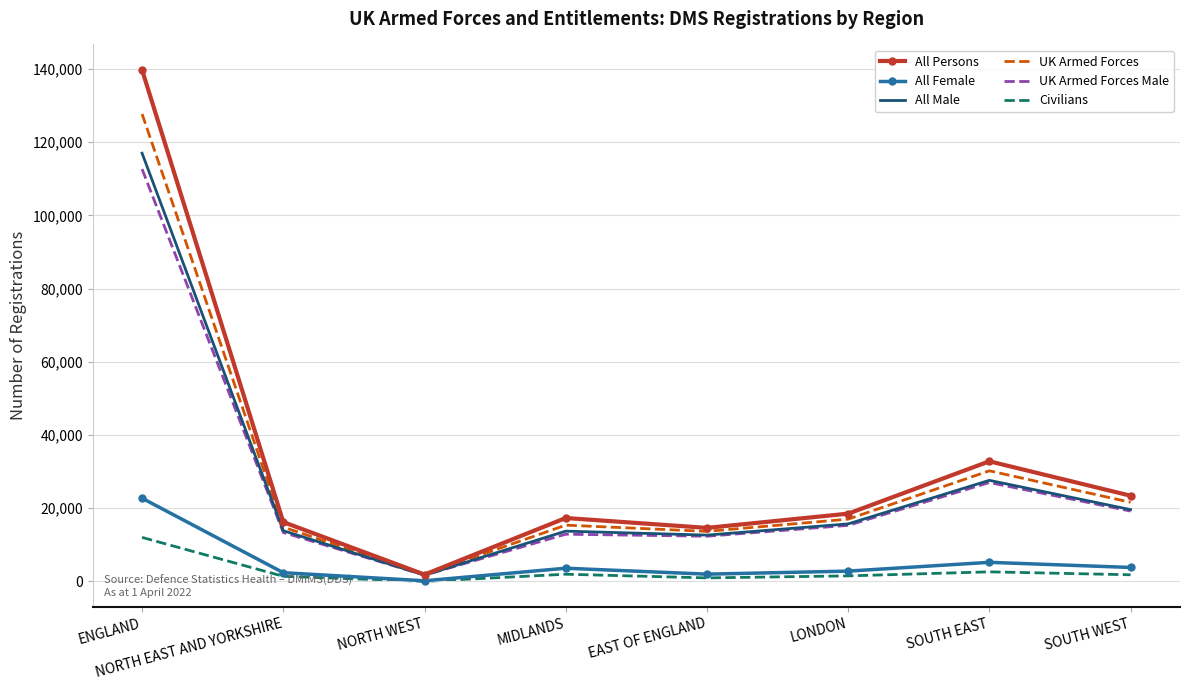

At which category is the sum across all series the highest?

ENGLAND